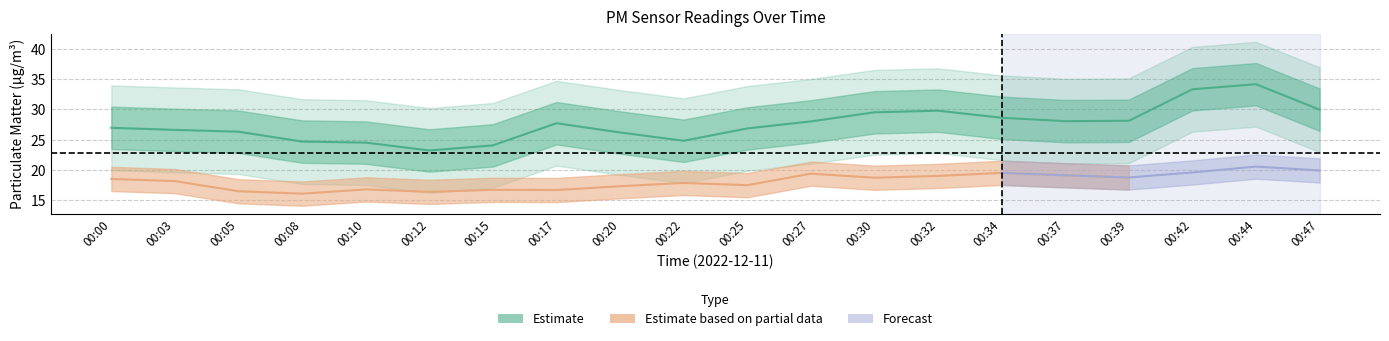

What is the value of the 19th point from the left?

34.2